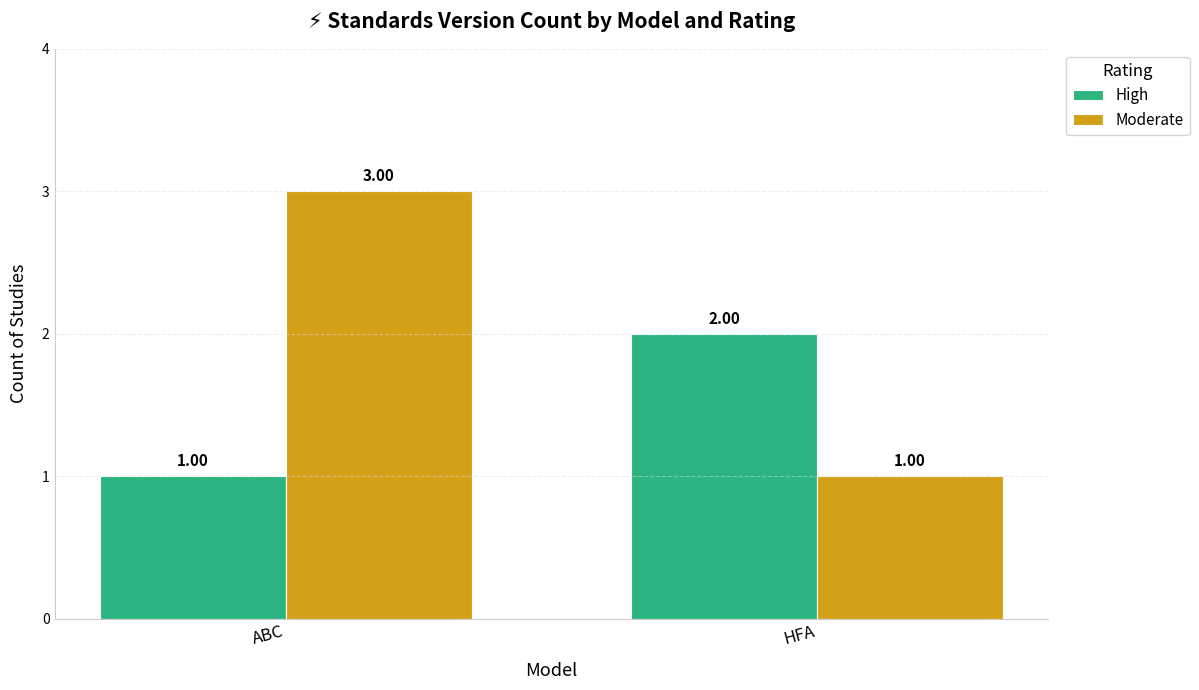

Which category has the highest value across all series?

ABC